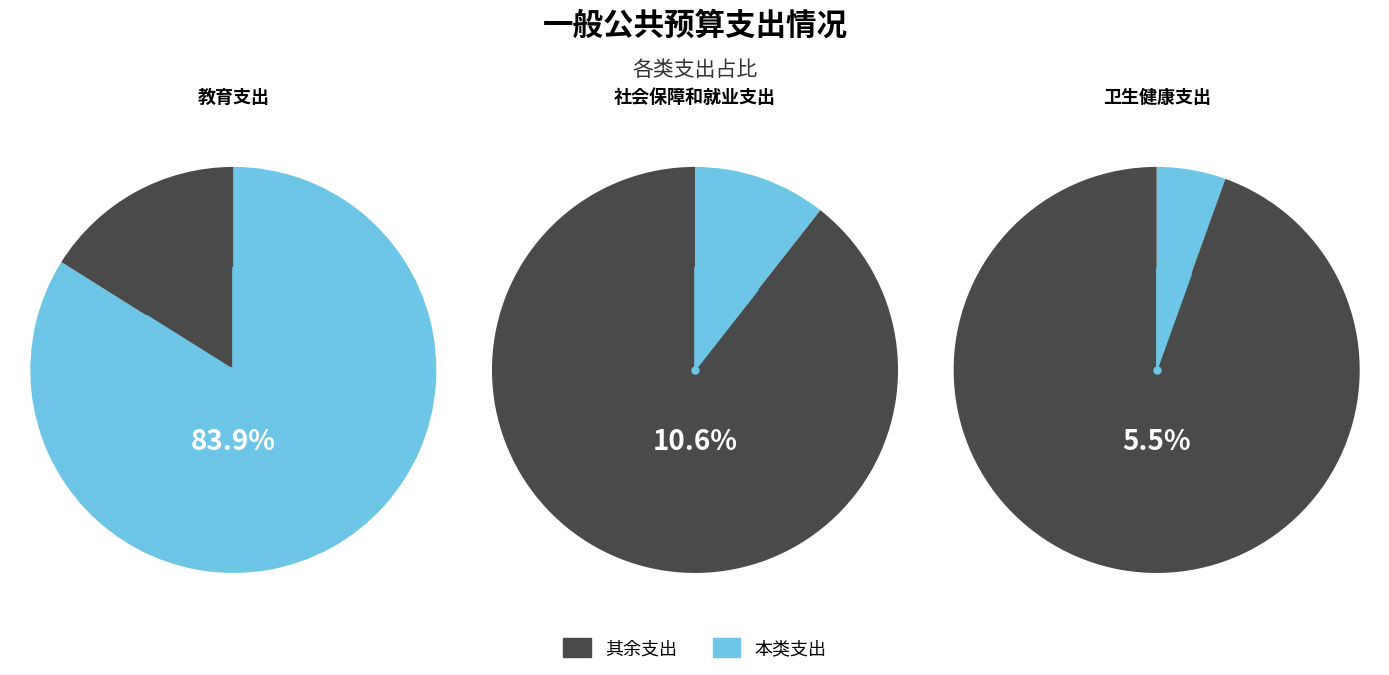

Does 教育支出 represent more than half of the total?

Yes